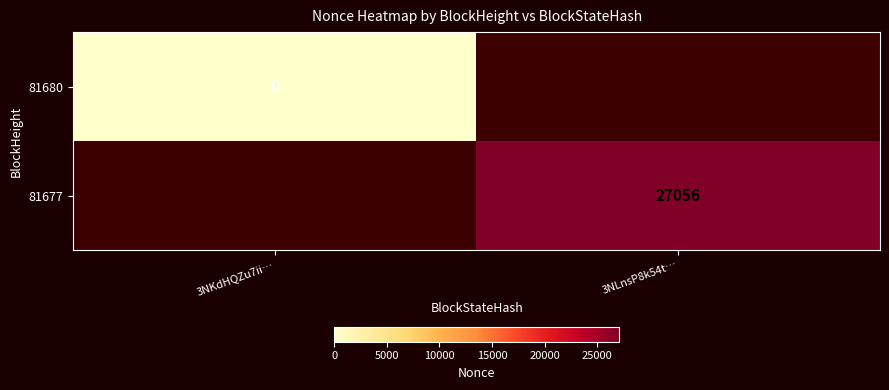

At which category does the chart reach its peak across all series?

3NLnsP8k54t…